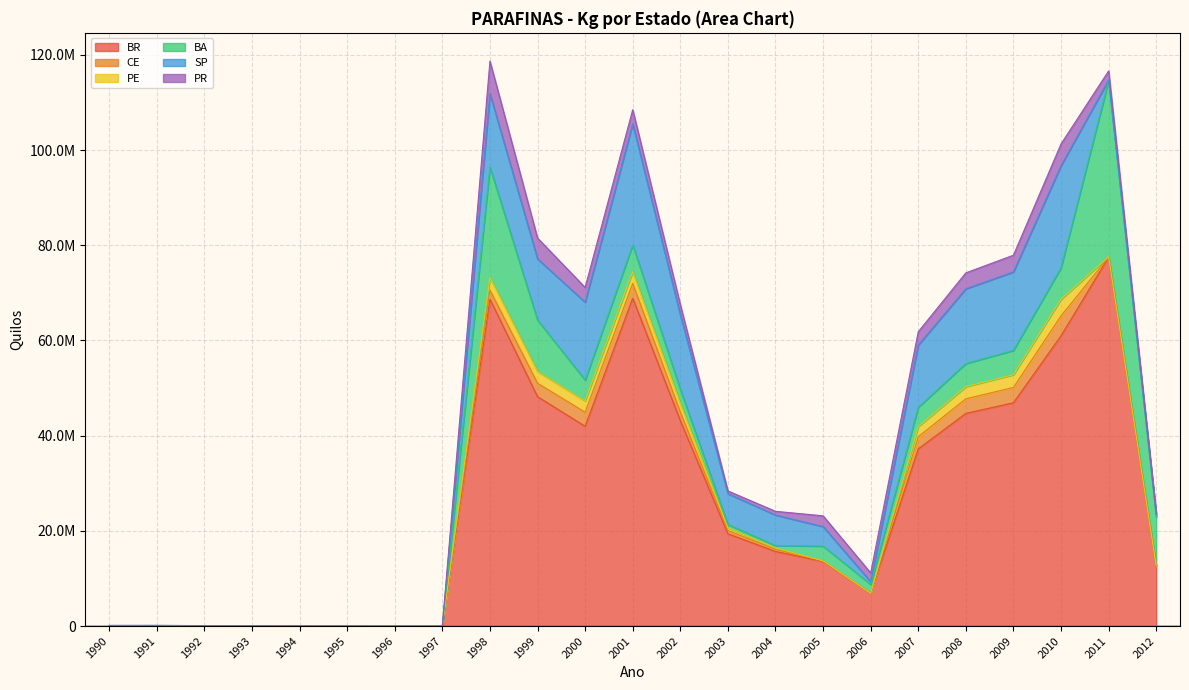

Rank the series at 2012 from highest to lowest value.

BR, BA, SP, PR, PE, CE